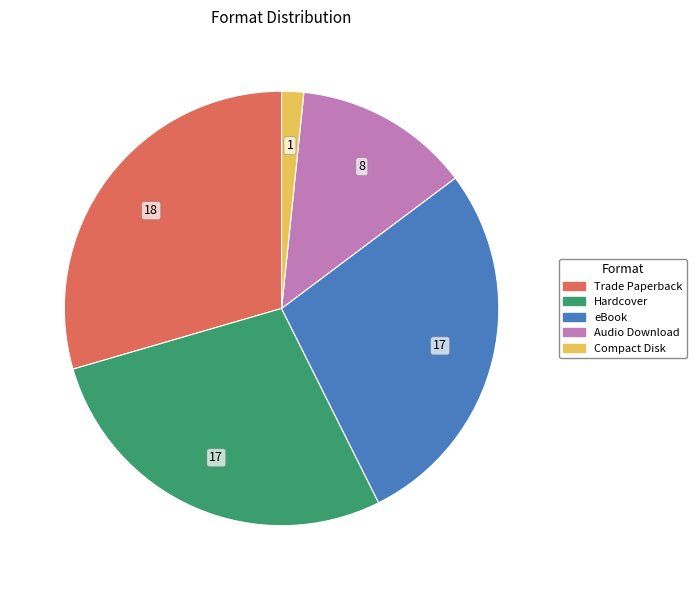

Is it true that Trade Paperback is 30% of the pie?

True